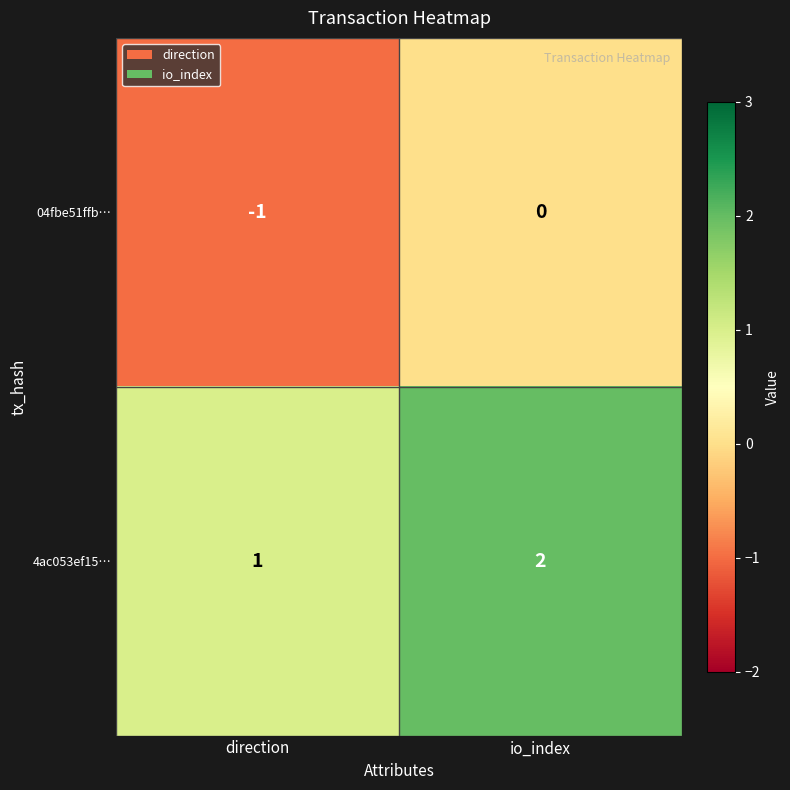

Reading right to left, extract all data points from this chart.

04fbe51ffb…: 0	-1
4ac053ef15…: 2	1